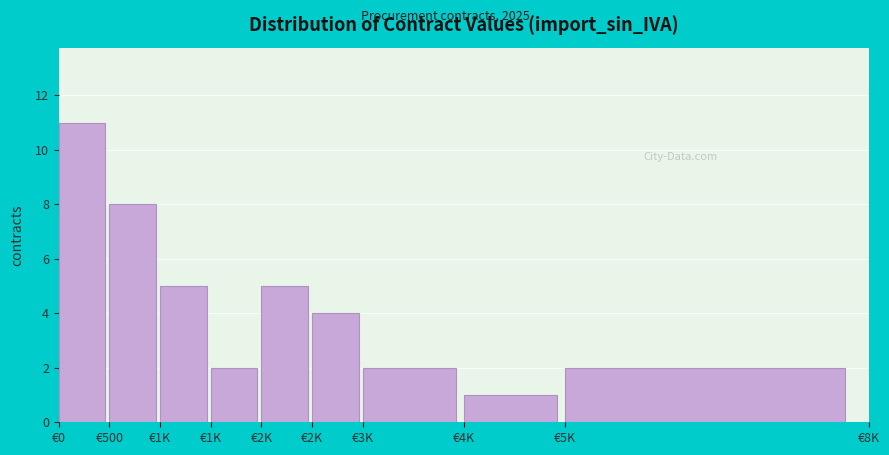

How many distinct data groups are displayed?

1